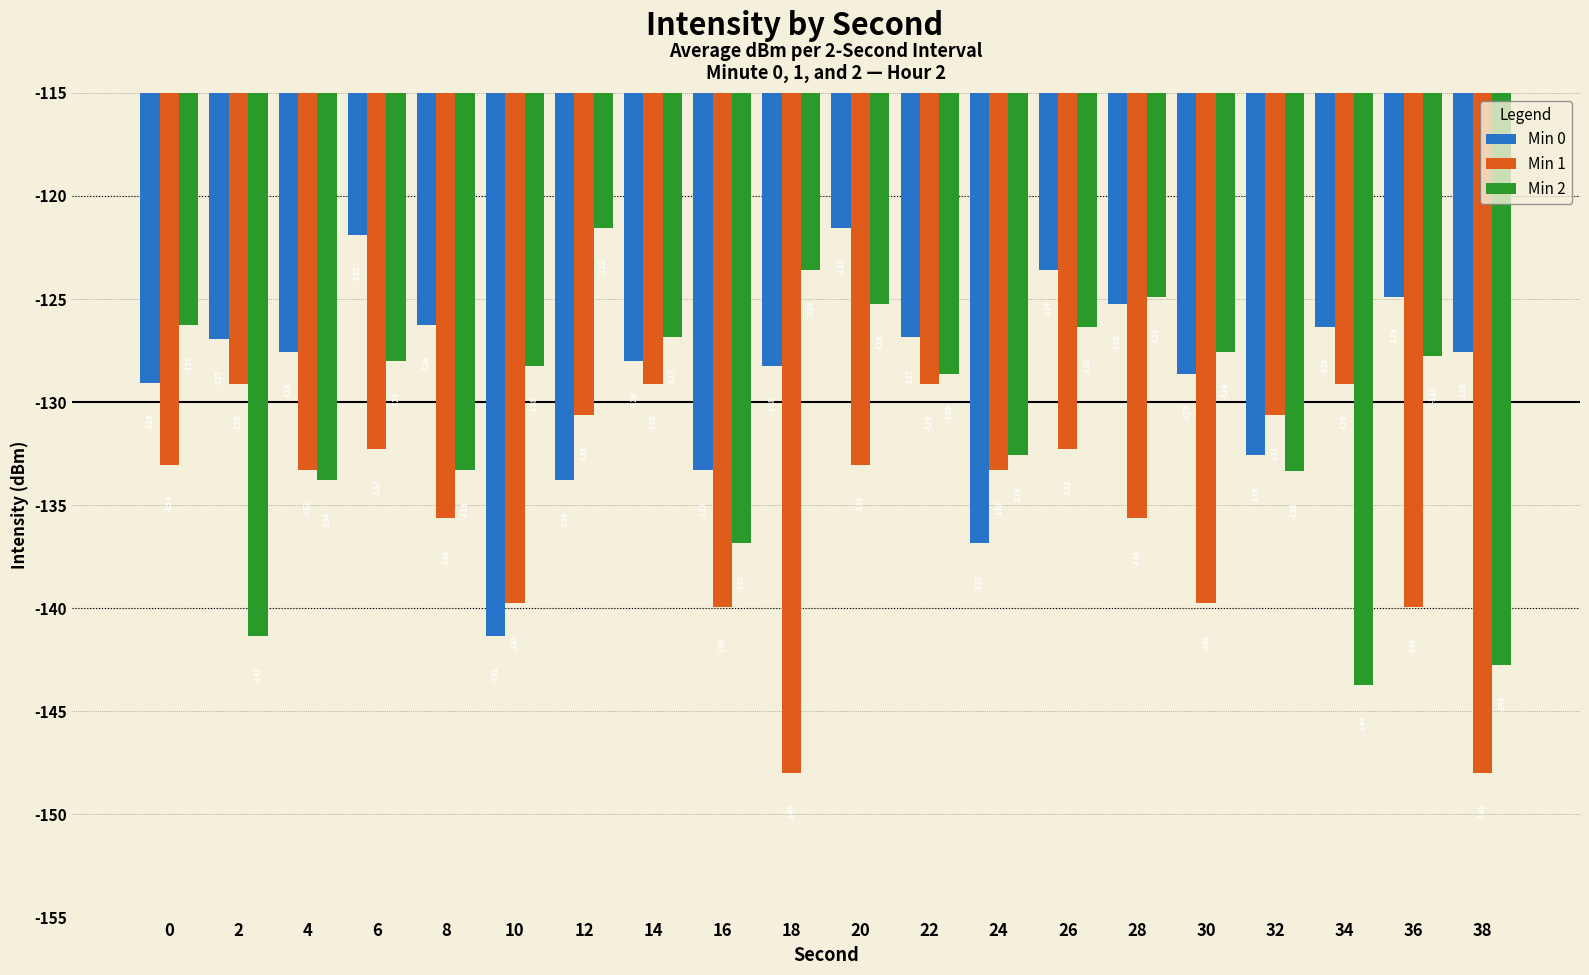

What is the approximate value of Min 0 at 12?

-133.8